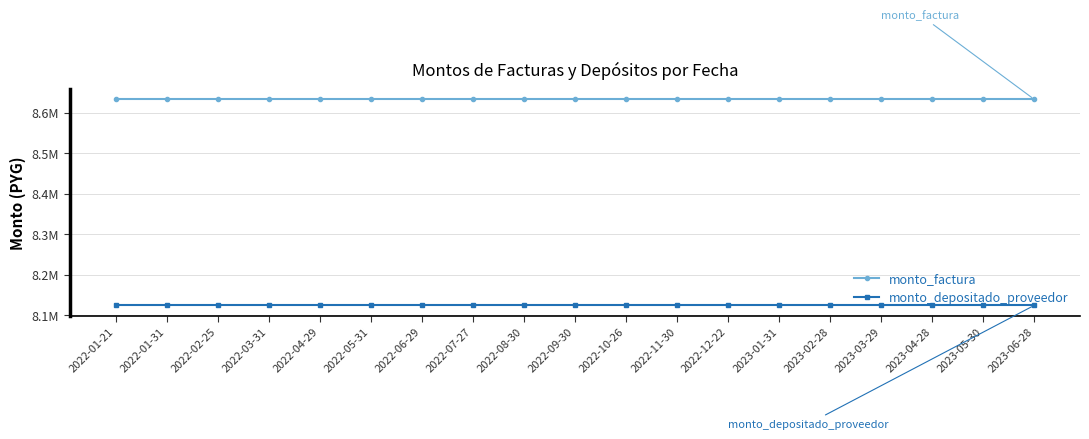

What is the label of the 4th point from the left?

2022-03-31